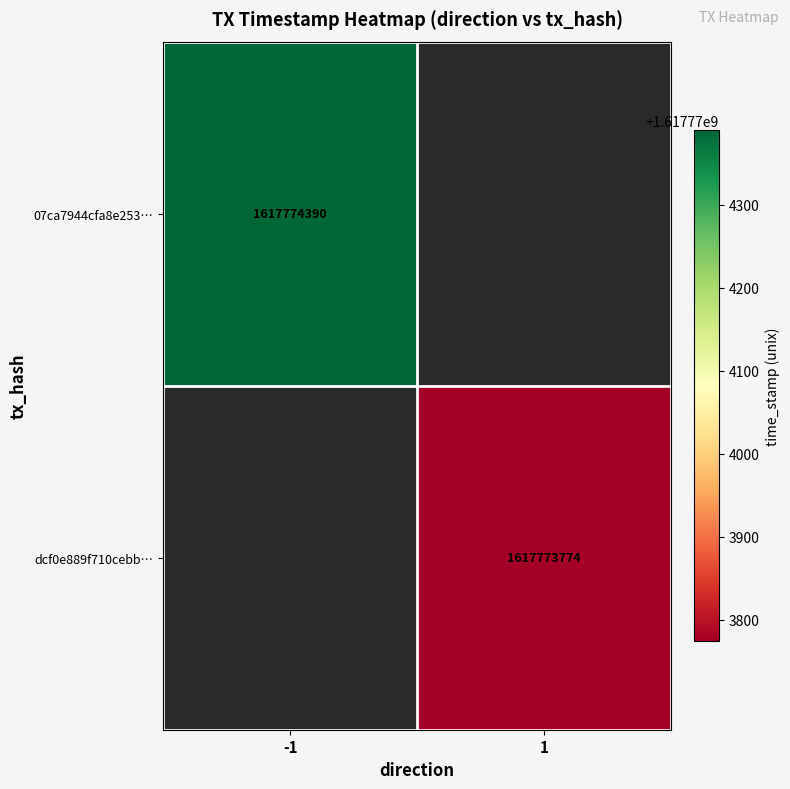

The value of dcf0e889 at time_stamp is 1617773774. True or false?

True